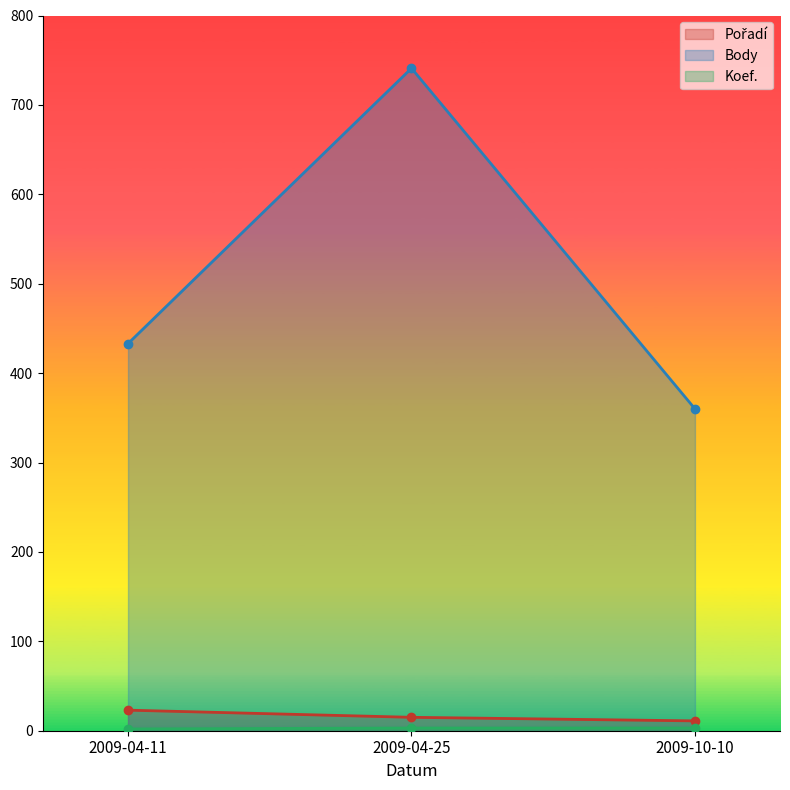

Is the value of Pořadí at 2009-04-11 greater than the value of Body at 2009-04-11?

No